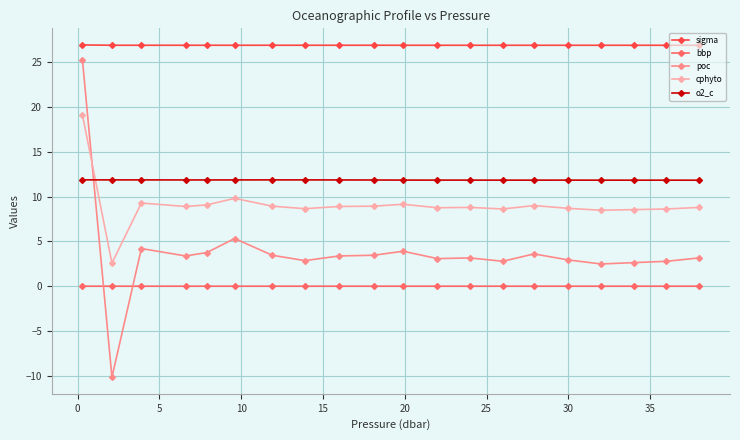

True or false: sigma and bbp intersect in this chart.

False